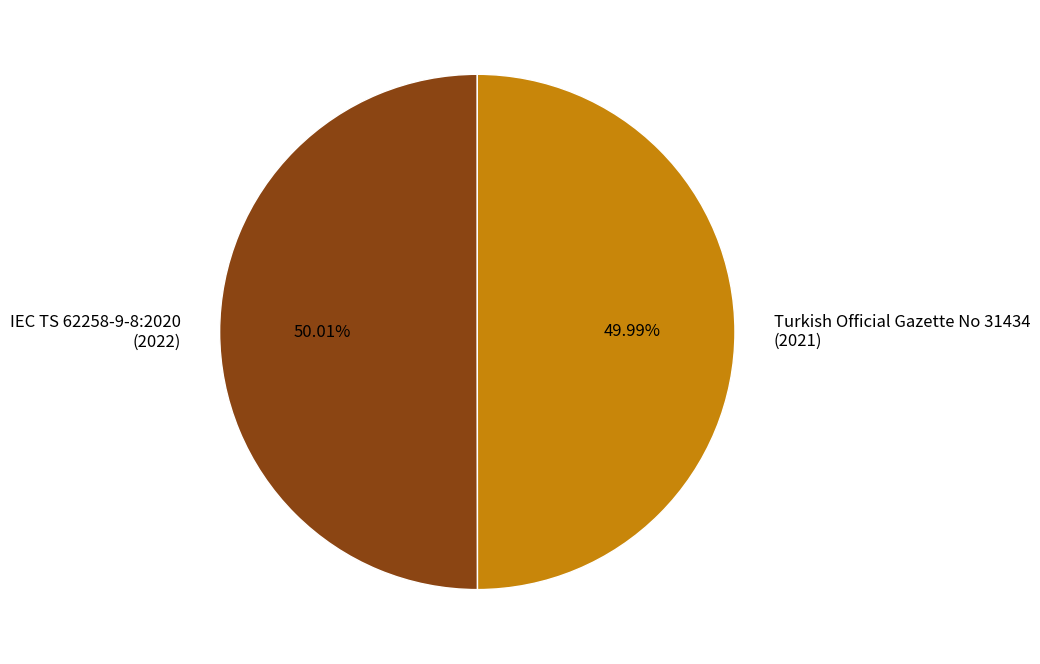

What is the ratio of the value at Turkish Official Gazette No 31434 (2021) to the value at IEC TS 62258-9-8:2020 (2022)?

1.0